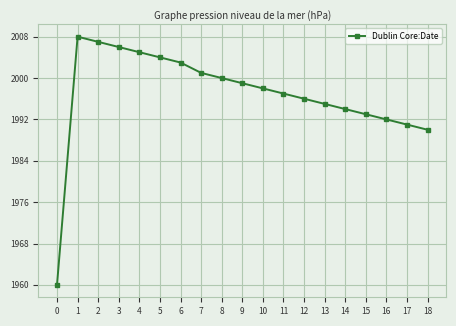

Which label corresponds to the largest value in the chart?

1